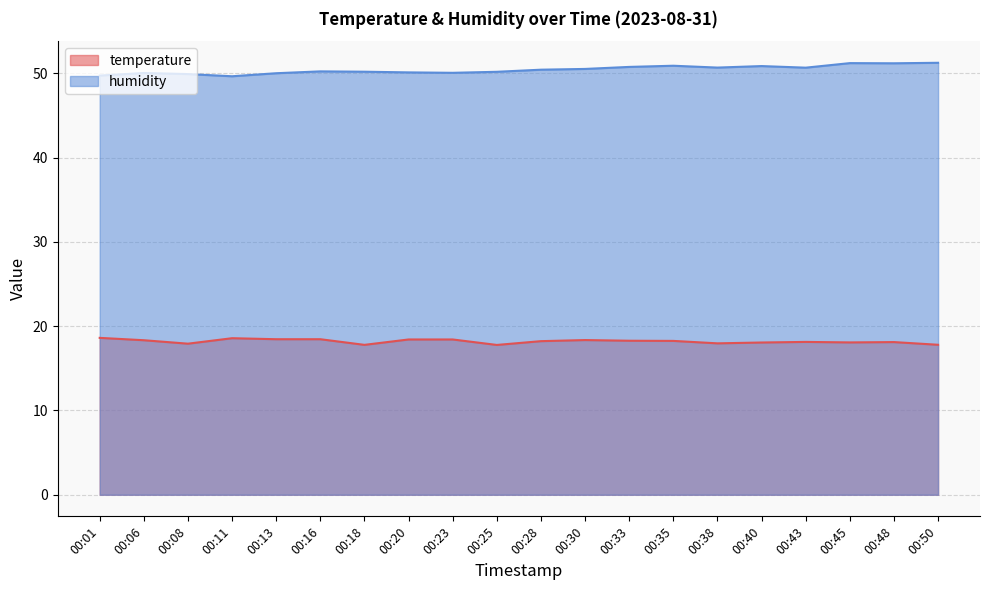

Where does the temperature series first go above 18?

00:01